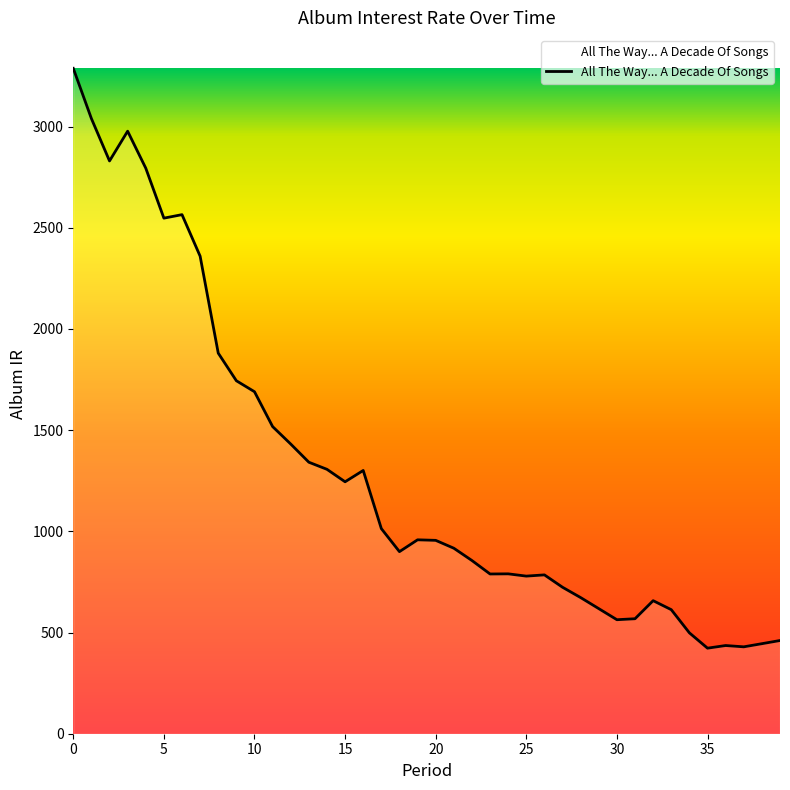

What is the minimum value shown in the chart?

422.7